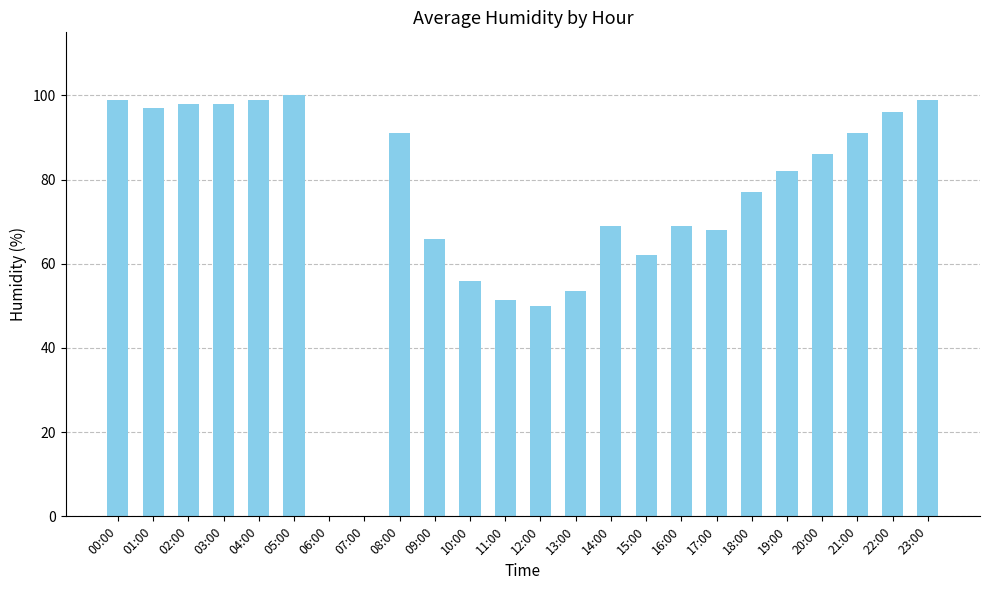

At which label is the value closest to 50?

12:00